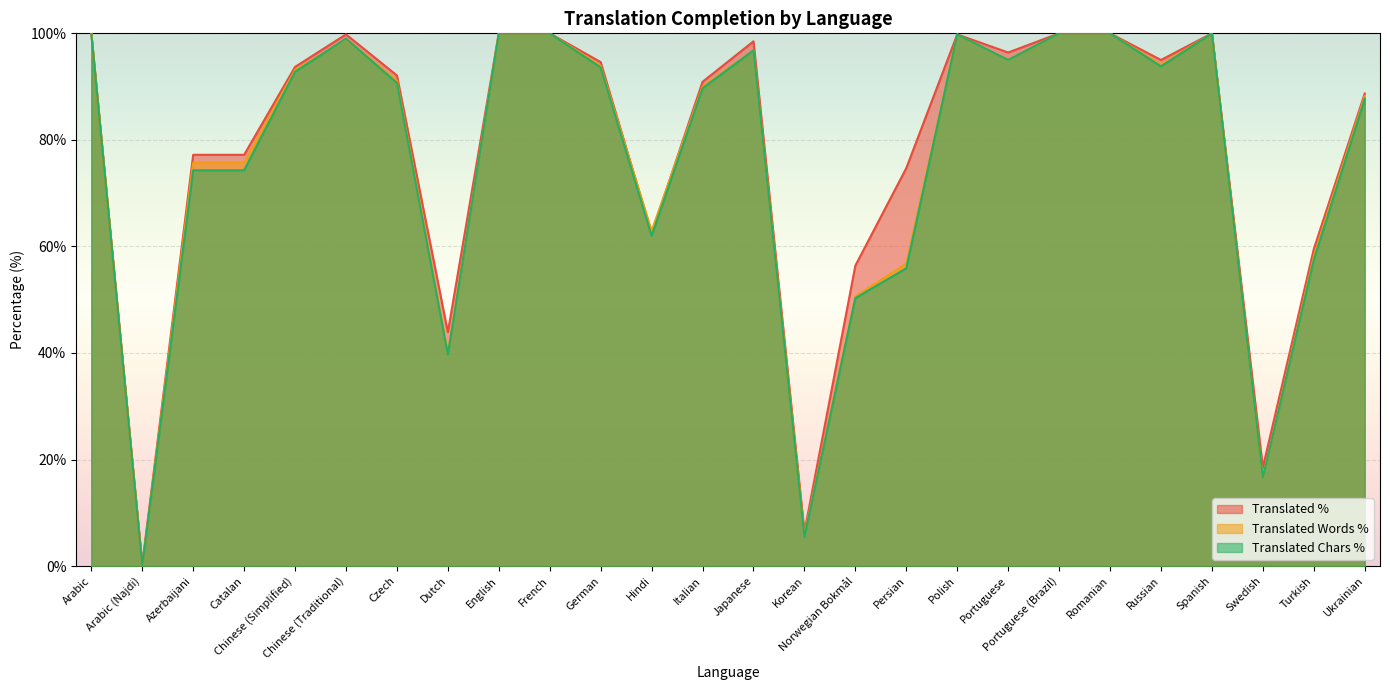

Which series ends up on top after the final intersection of translated_percent and translated_words_percent?

translated_percent